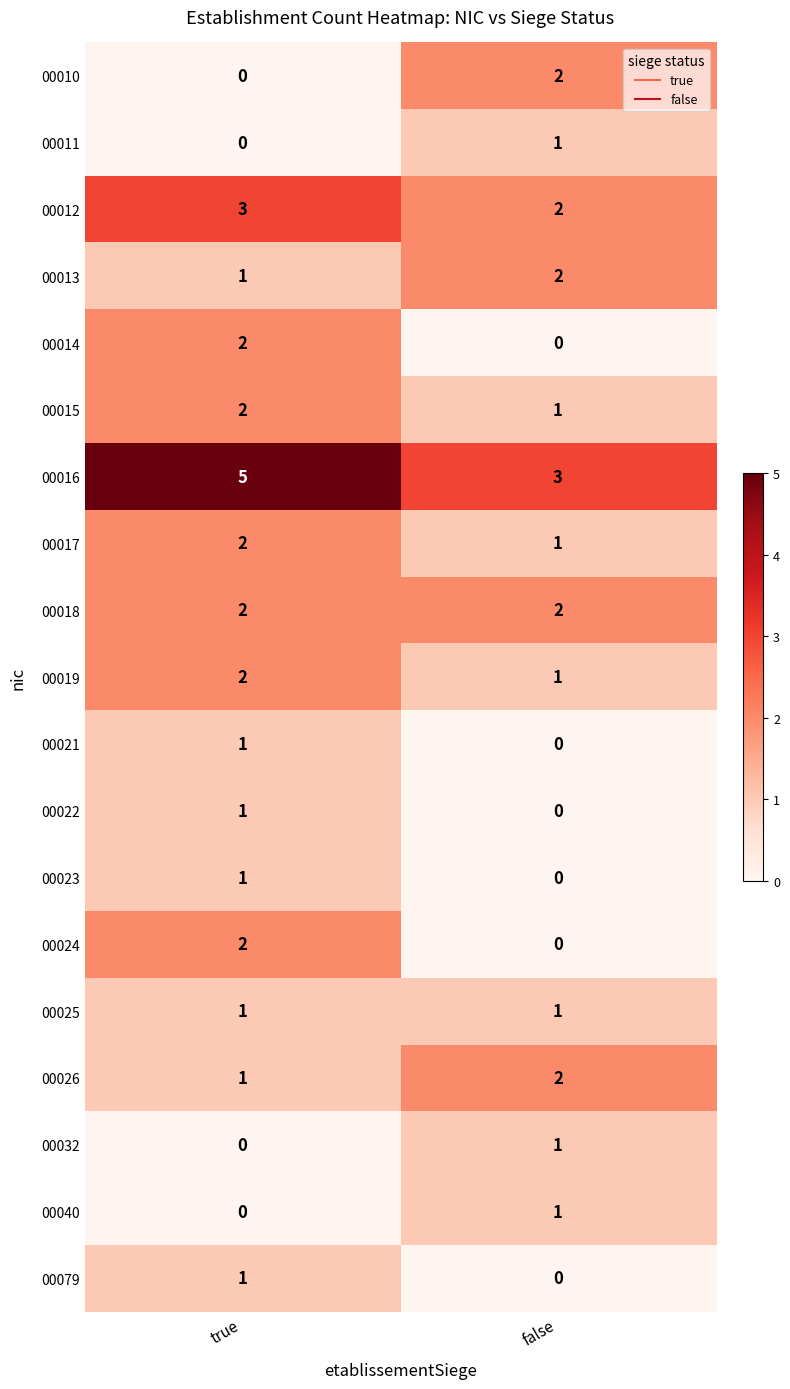

What is the total value across all series at true?

27